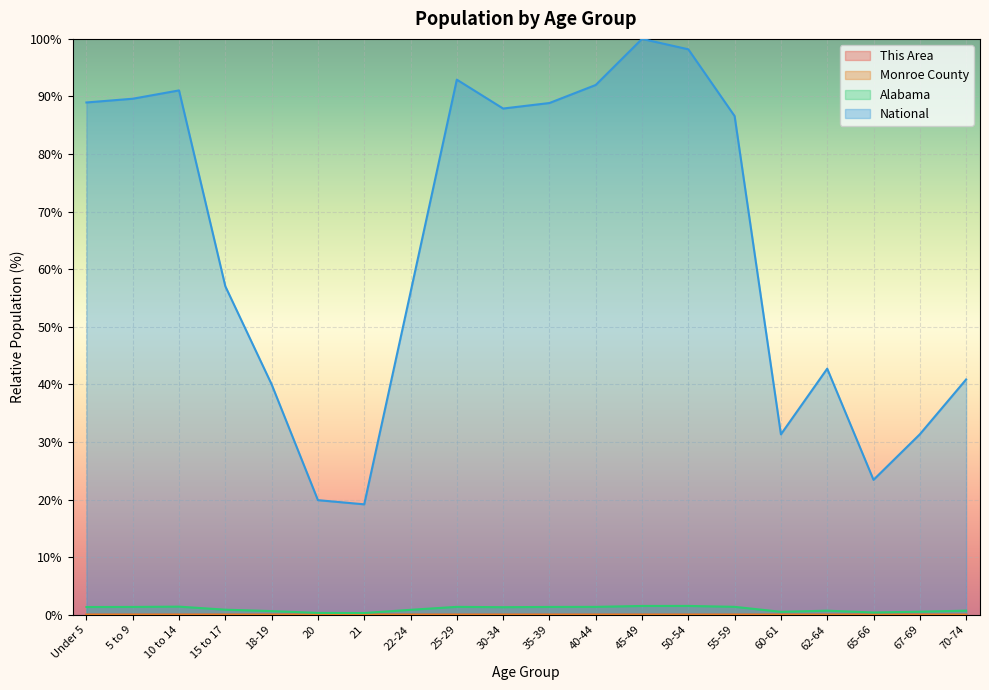

What is the value of the Alabama point at the 2nd from the left?

1.4